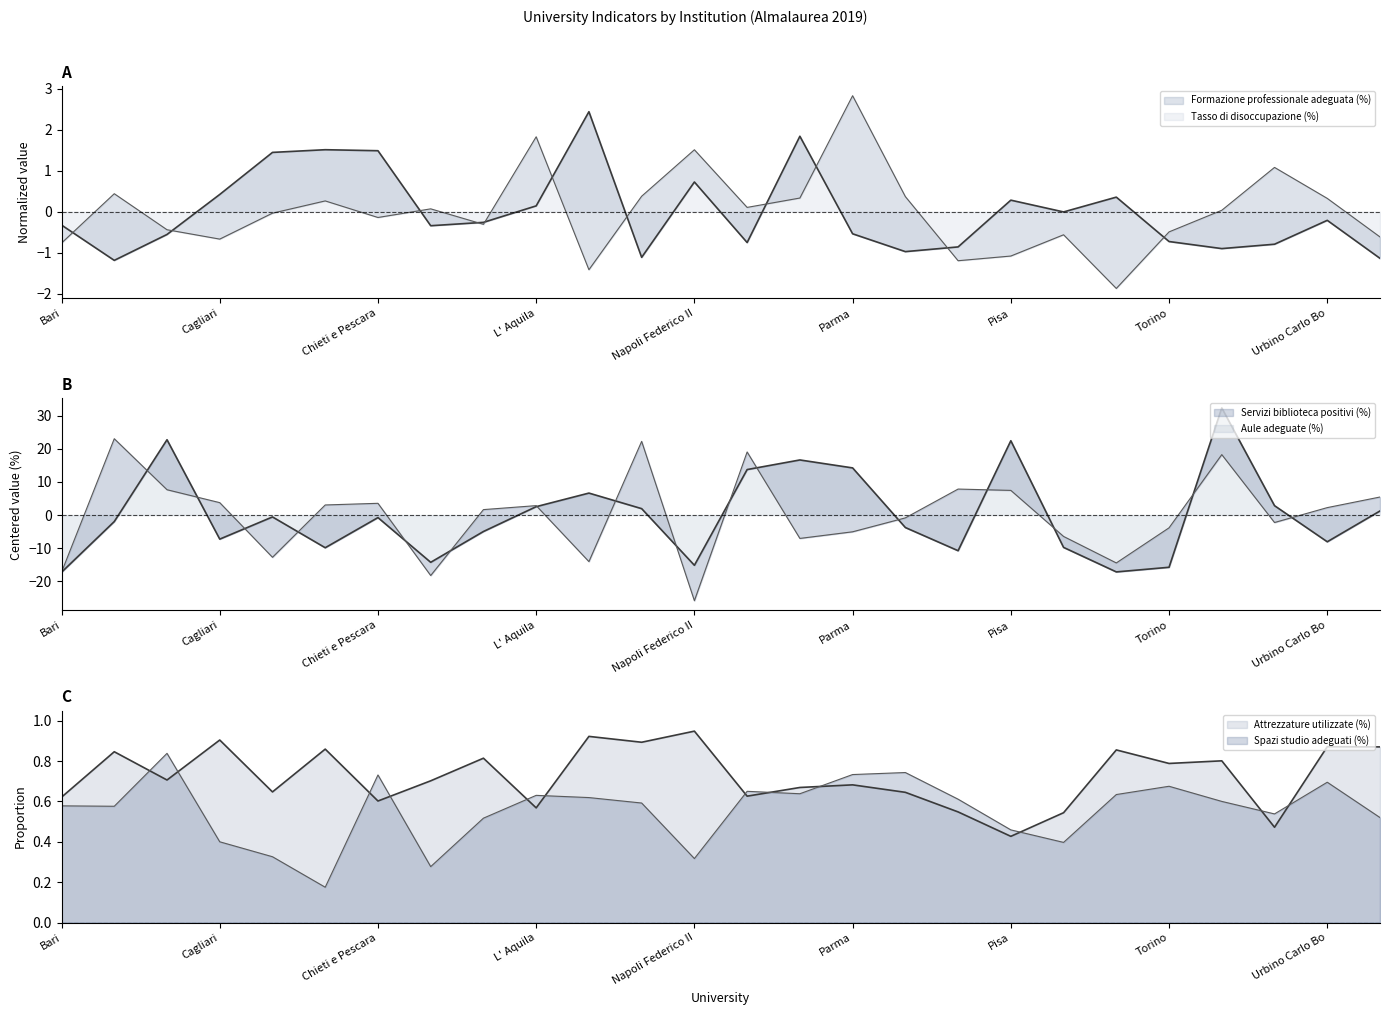

How many values in Tasso di disoccupazione (%) are above zero?

10